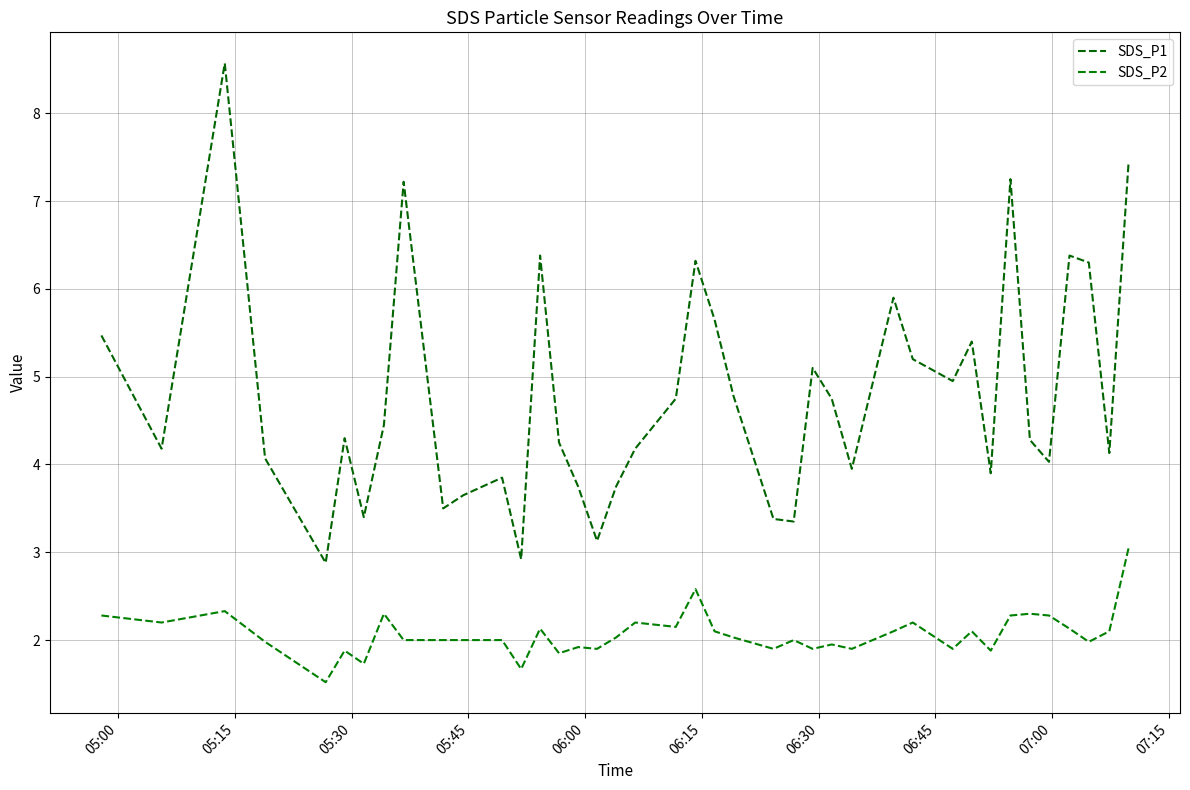

How many interior local valleys does the SDS_P1 series have?

12